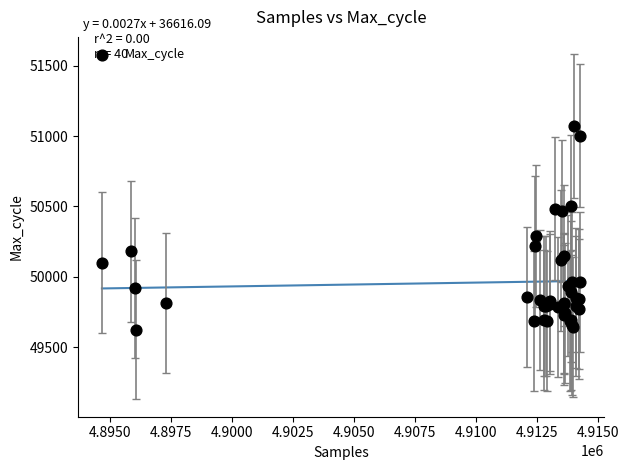

What Y value in the scatter plot is closest to 50348?

50288